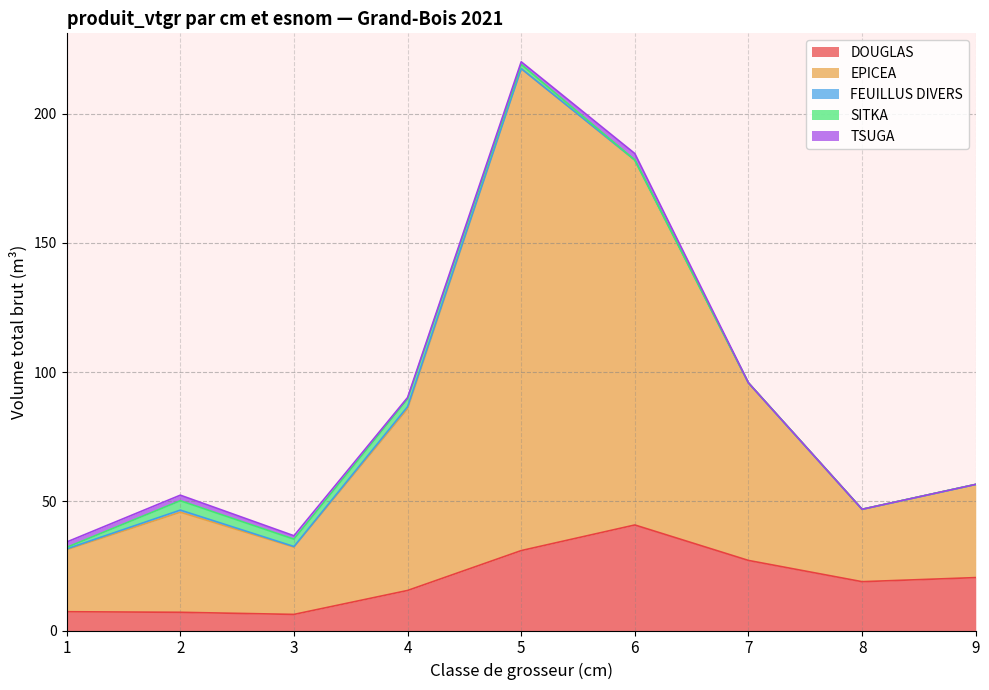

True or false: SITKA and DOUGLAS intersect in this chart.

False